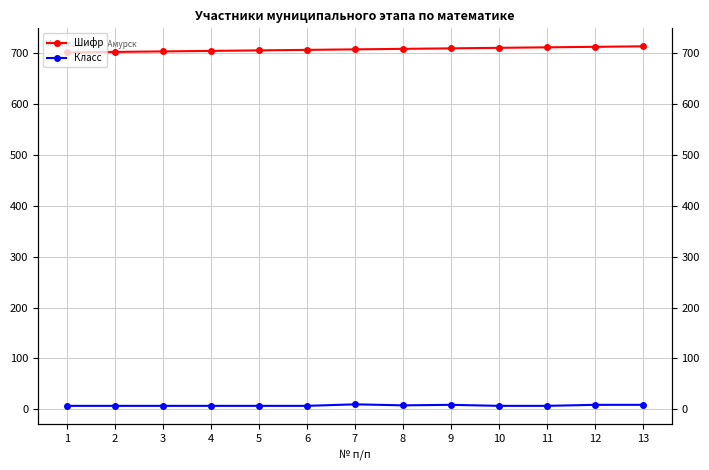

Which category has the lowest value across all series?

1